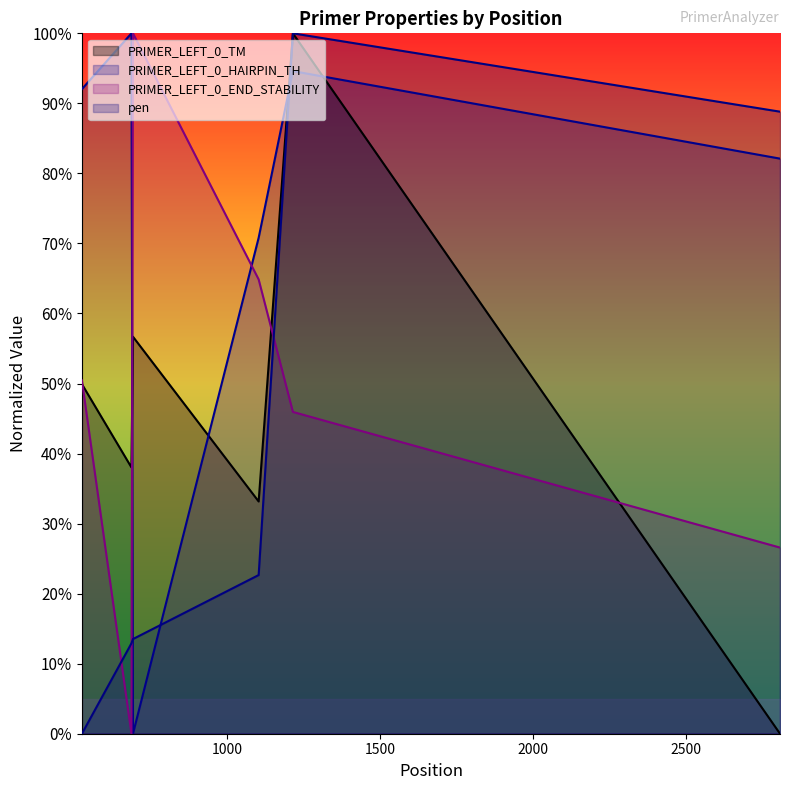

Reading left to right, extract all data points from this chart.

PRIMER_LEFT_0_TM: 49.9	38.0	56.7	33.2	100.0	0.0
PRIMER_LEFT_0_HAIRPIN_TH: 92.0	100.0	0.0	70.8	94.6	82.1
PRIMER_LEFT_0_END_STABILITY: 50.5	0.0	100.0	64.9	45.9	26.6
pen: 0.0	12.9	13.5	22.7	100.0	88.8